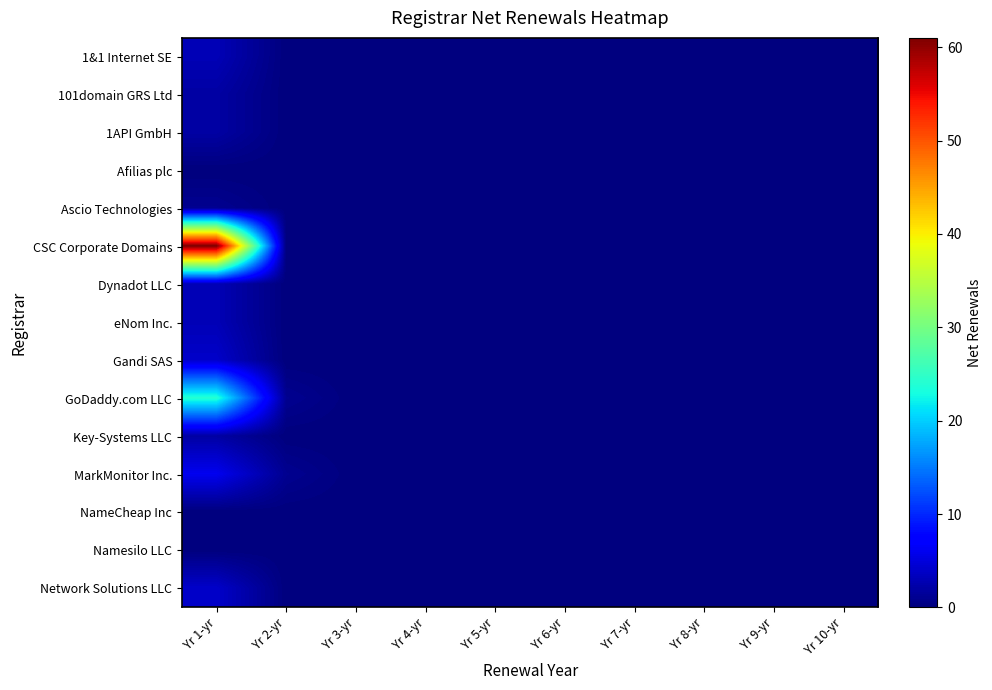

Which category has the lowest value across all series?

Yr 2-yr